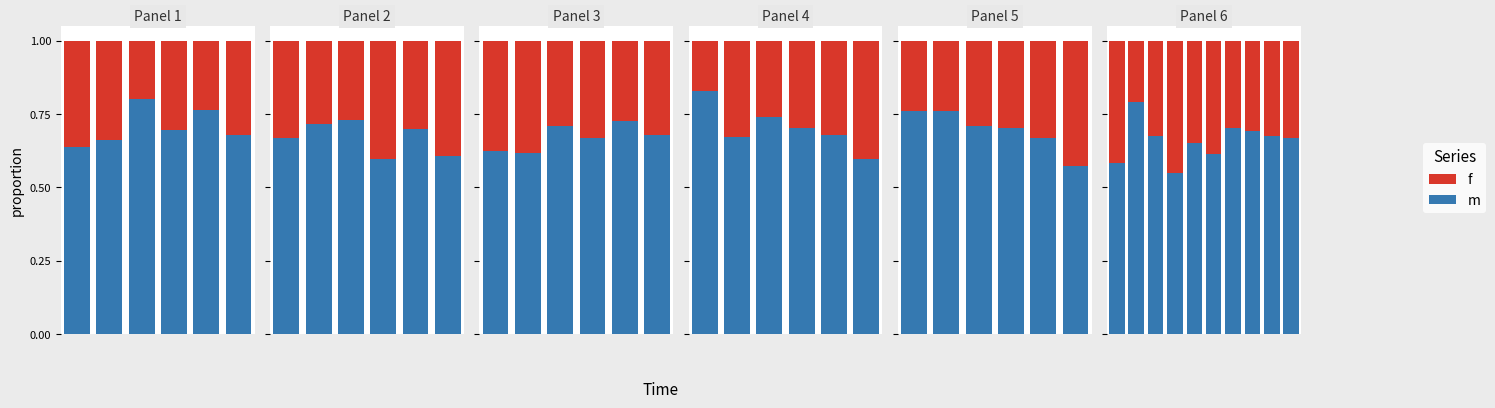

True or false: f has a value of 0.1 at 6.

False